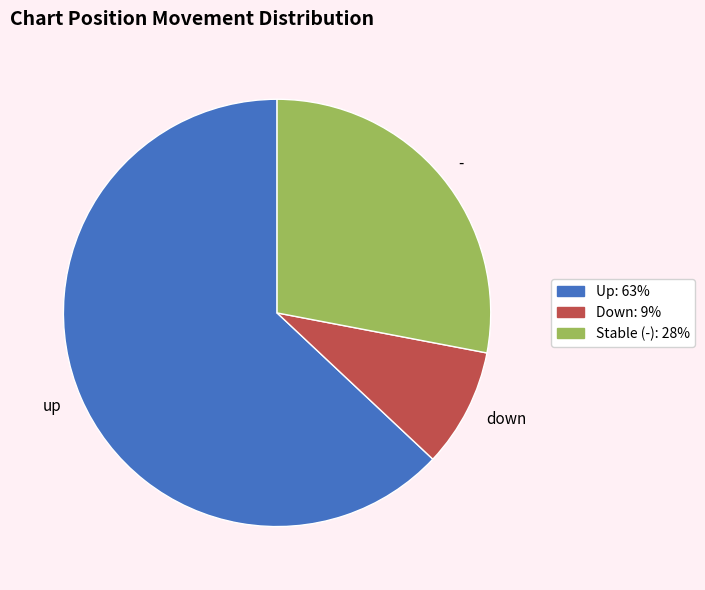

True or false: up accounts for 73% of the total.

False